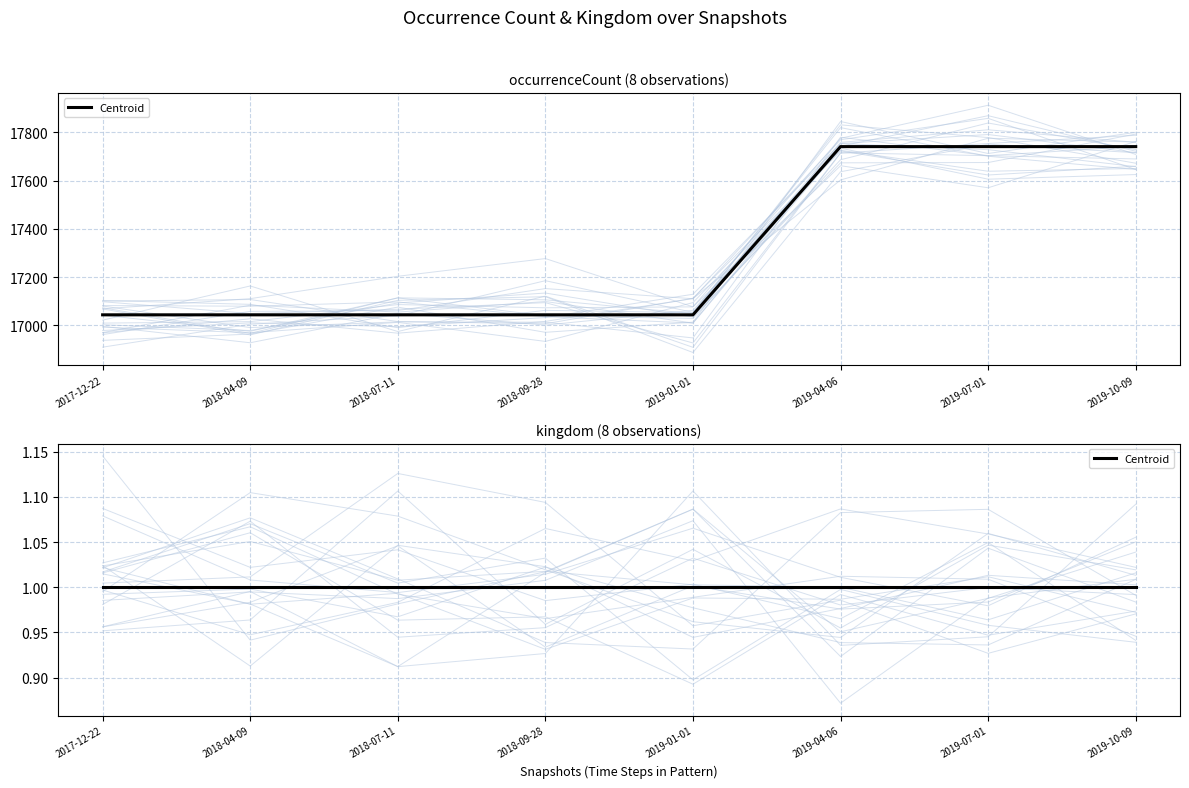

Reading right to left, what are all the values shown in this chart?

17741	17741	17741	17044	17044	17044	17044	17044